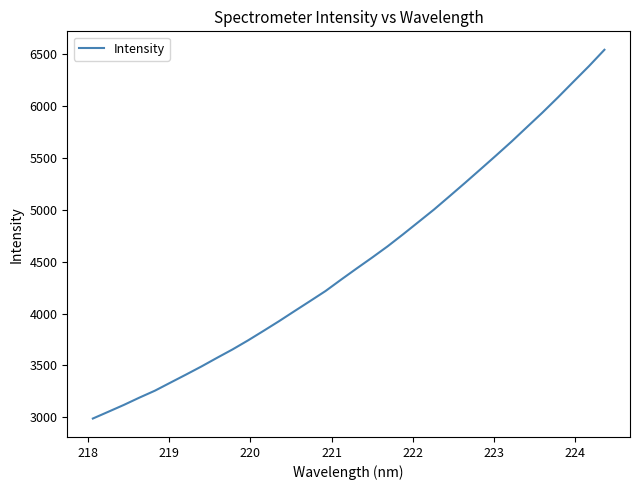

What is the sum of all values?

153468.3